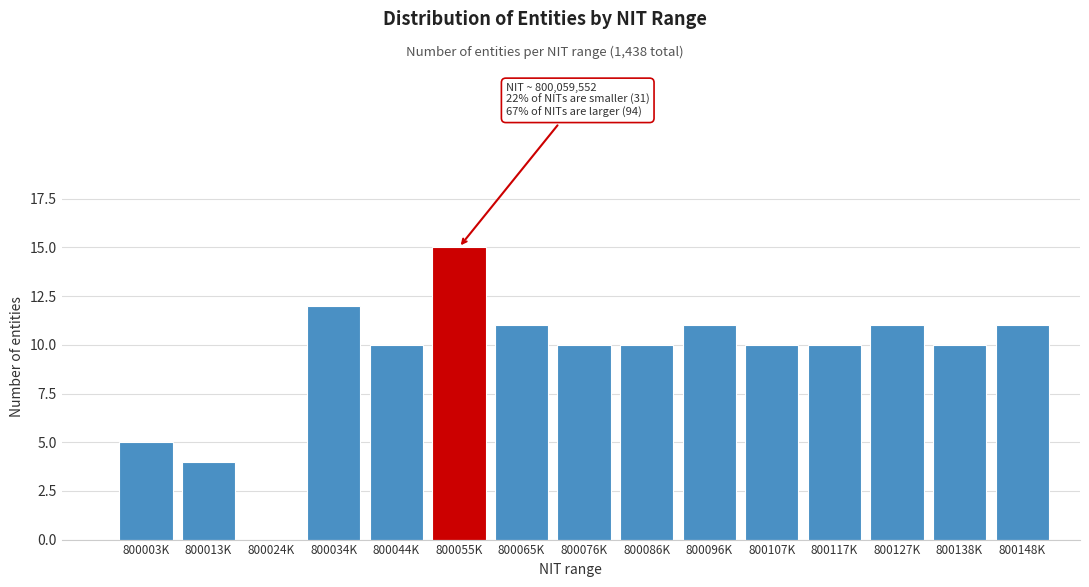

Reading right to left, what are all the values shown in this chart?

800148K=11	800138K=10	800127K=11	800117K=10	800107K=10	800096K=11	800086K=10	800076K=10	800065K=11	800055K=15	800044K=10	800034K=12	800024K=0	800013K=4	800003K=5